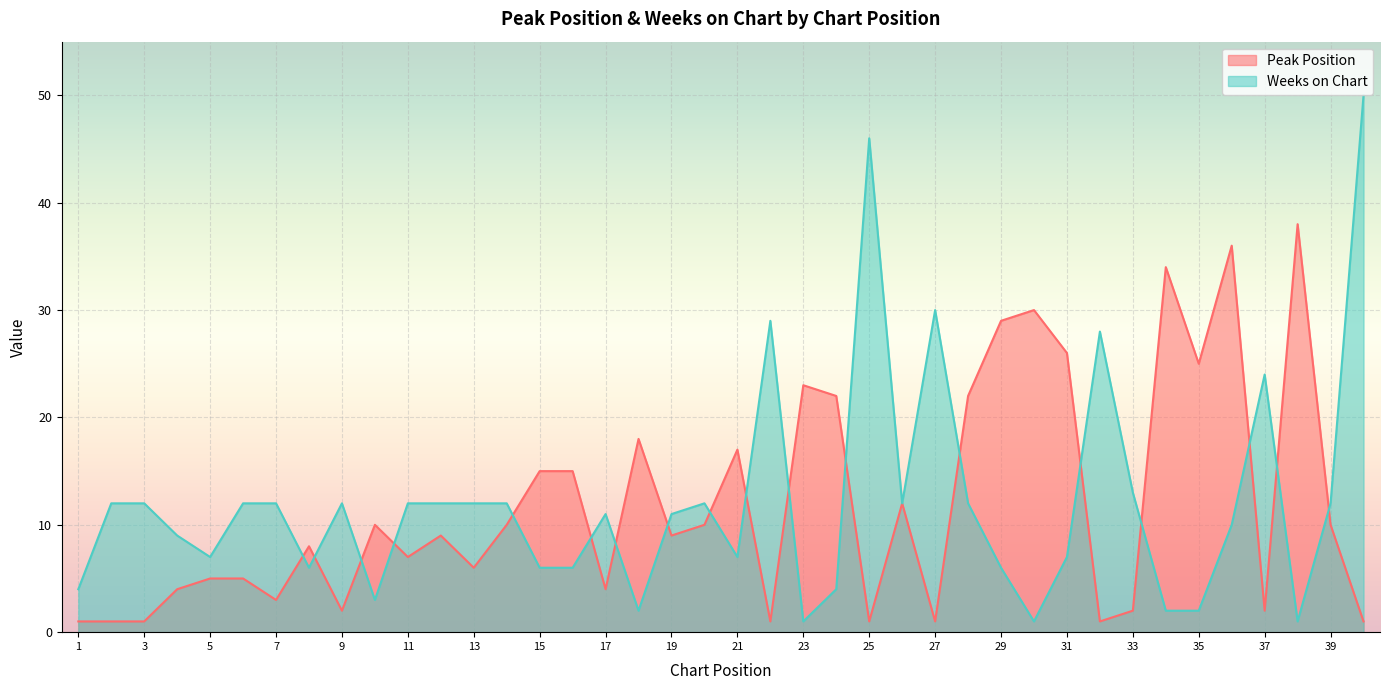

Between which two adjacent categories do Weeks on Chart and Peak Position first intersect?

7 and 8